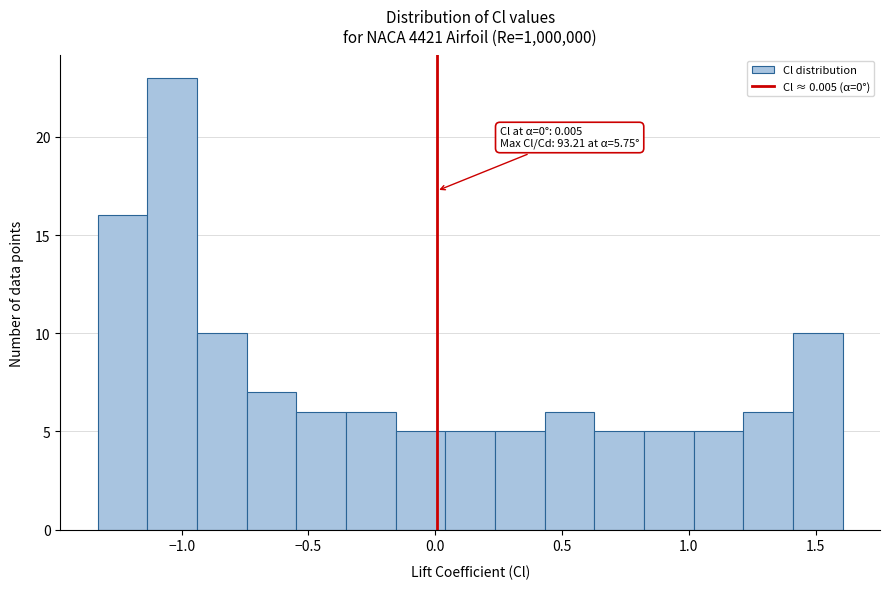

Around what value on the x-axis is the tallest bar? Give the approximate position of its centre, as read against the axis.

-1.05